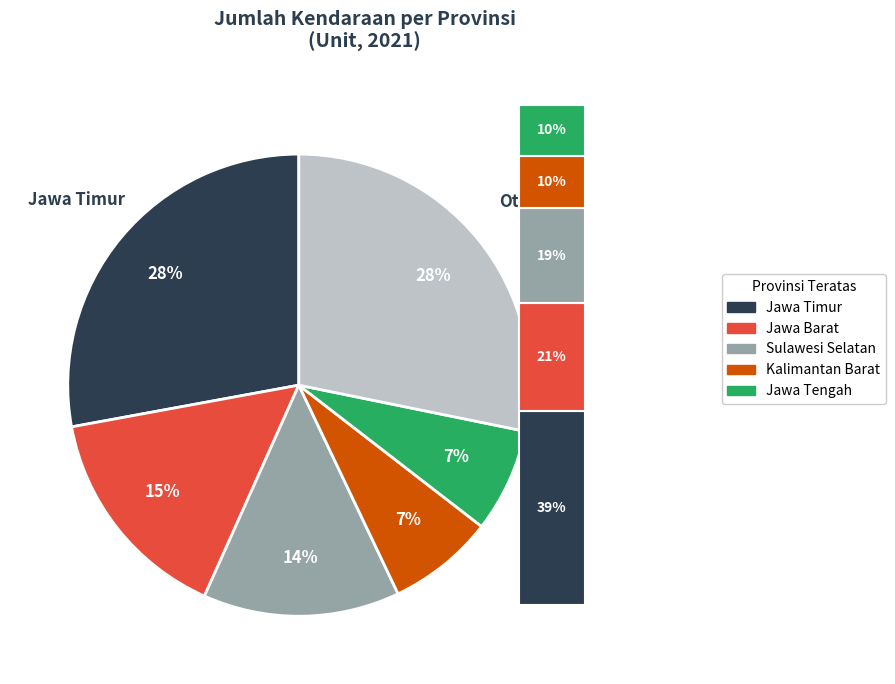

Is there a majority slice in this chart?

No